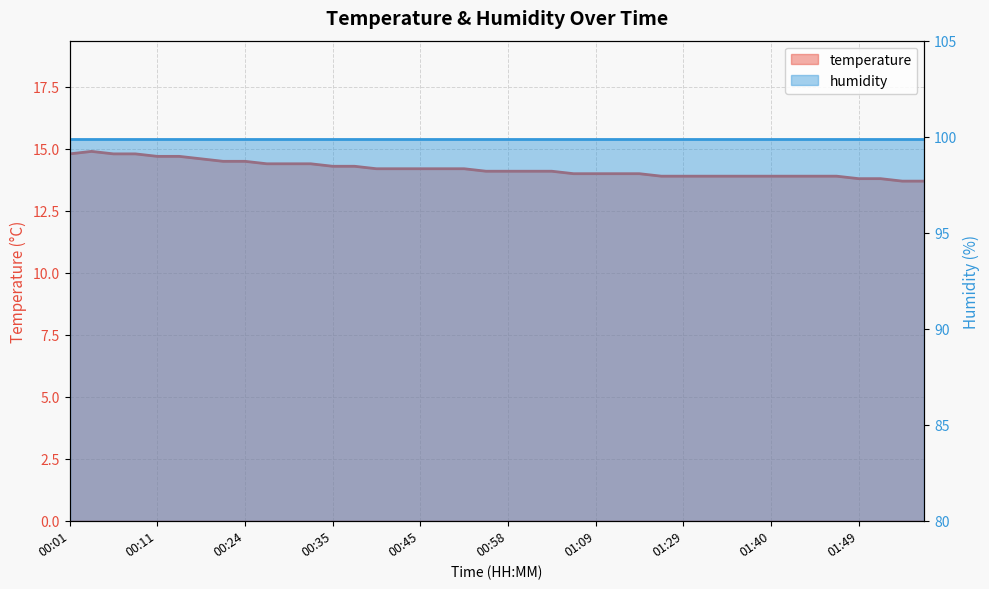

What position from the left is 00:45?

17